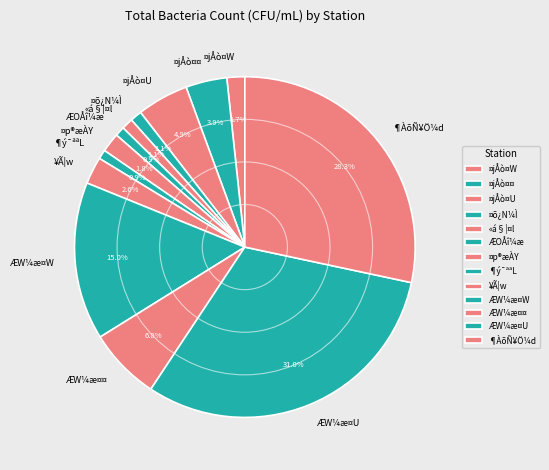

How many segments does this pie chart have?

13